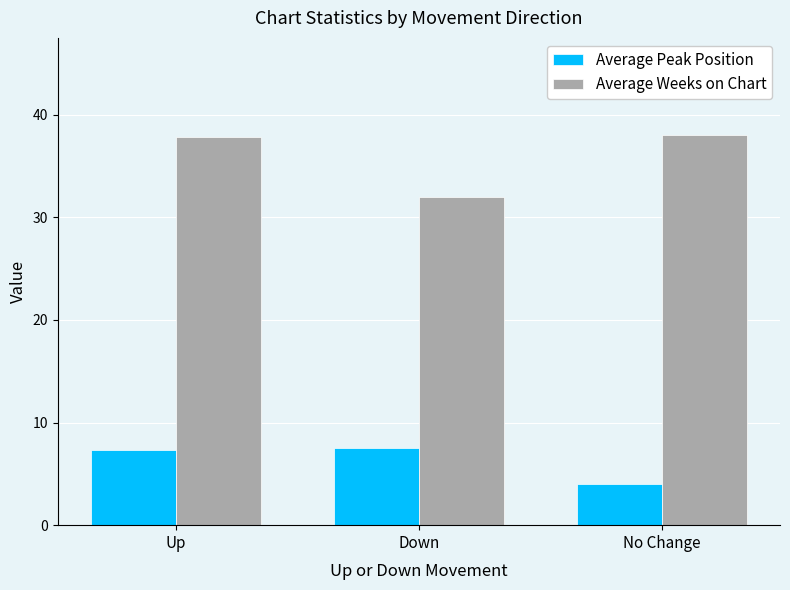

What value does the Average Weeks on Chart series have at No Change?

38.0